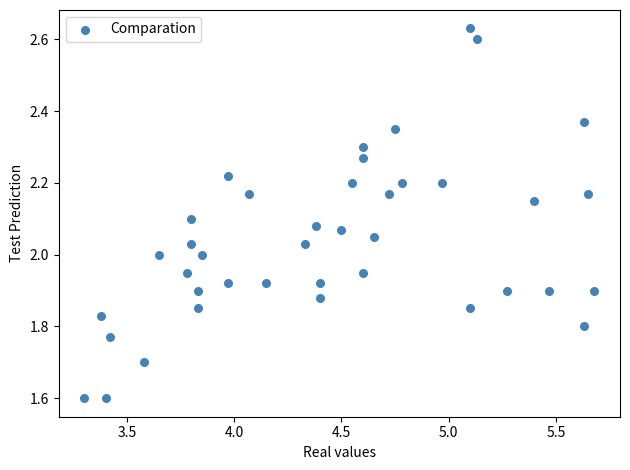

What is the range of Y values (max minus min)?

1.0